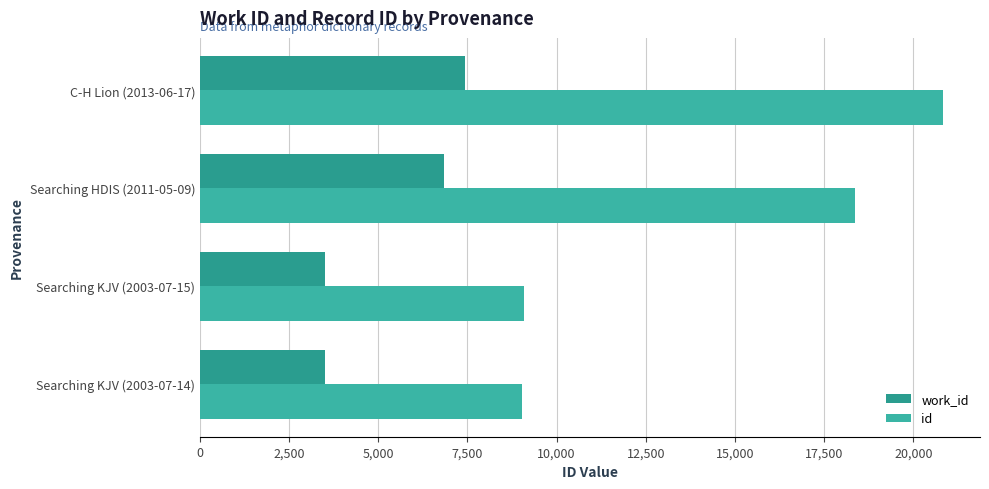

How many series are shown in this chart?

2